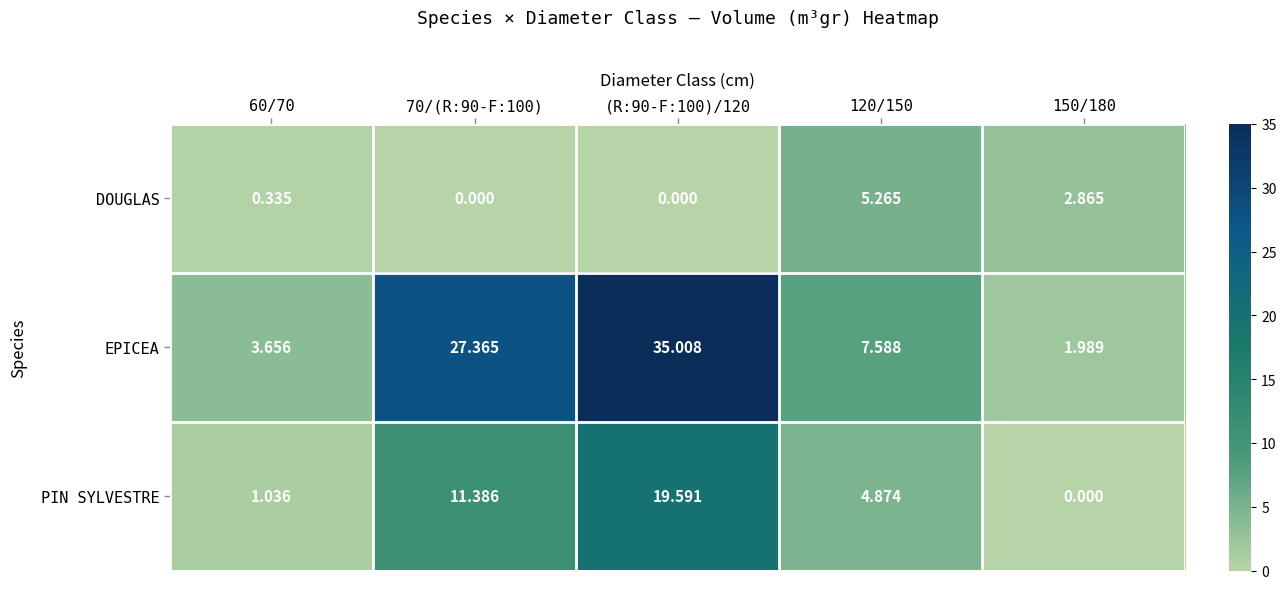

Which series has the widest spread of values?

EPICEA